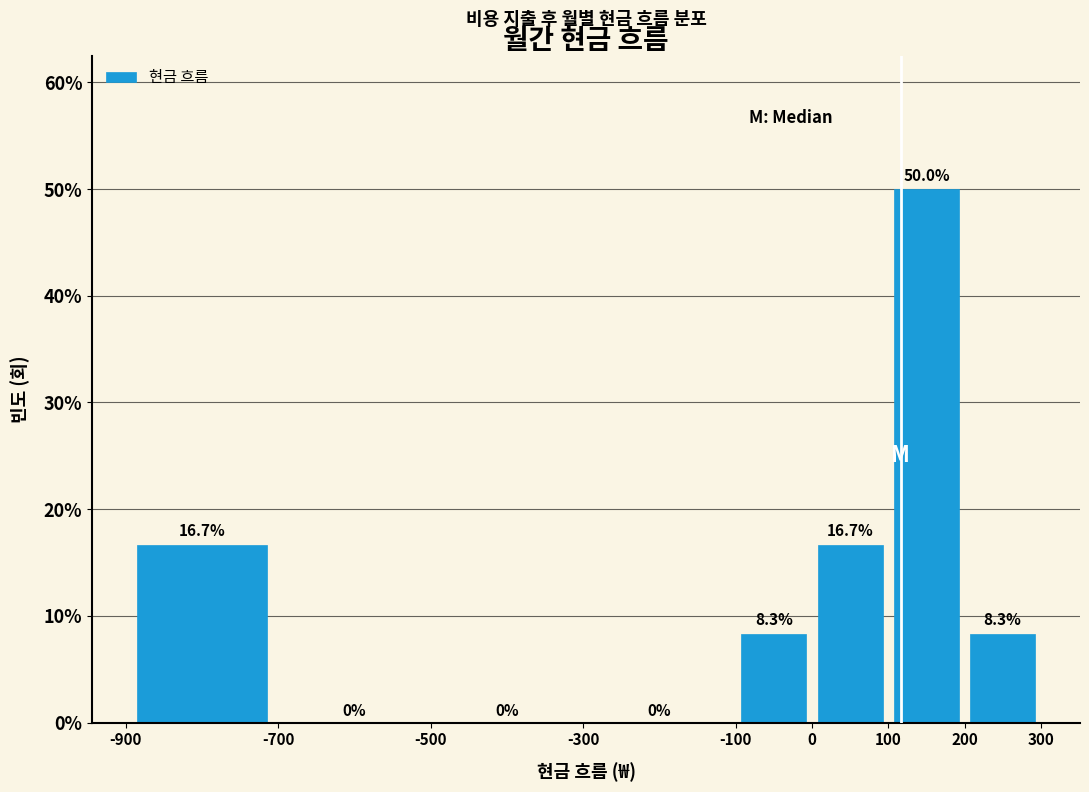

Reading left to right, list every bar in this chart as the range it spans on the x-axis followed by its height.

-900 to -700: 16.7
-700 to -500: 0.0
-500 to -300: 0.0
-300 to -100: 0.0
-100 to 0: 8.3
0 to 100: 16.7
100 to 200: 50.0
200 to 300: 8.3